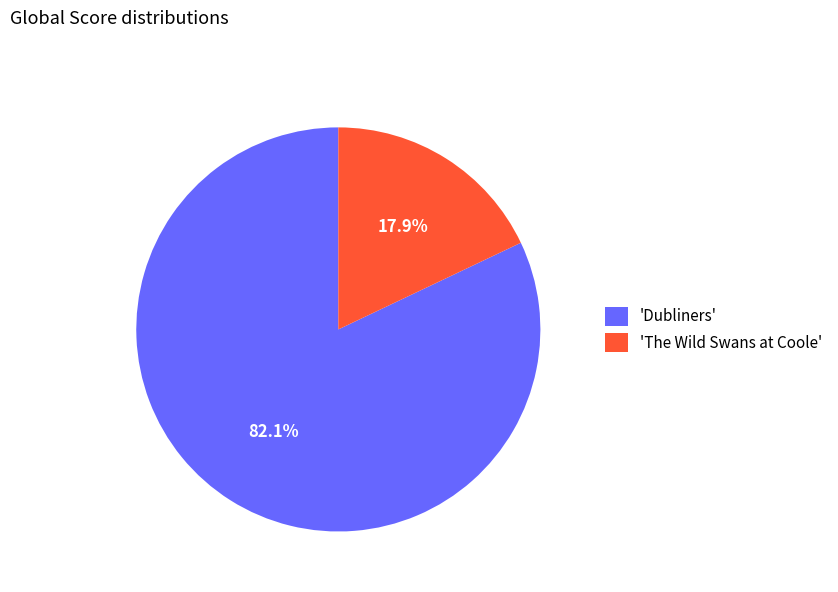

Do 'The Wild Swans at Coole' and 'Dubliners' together represent more than half of the pie?

Yes